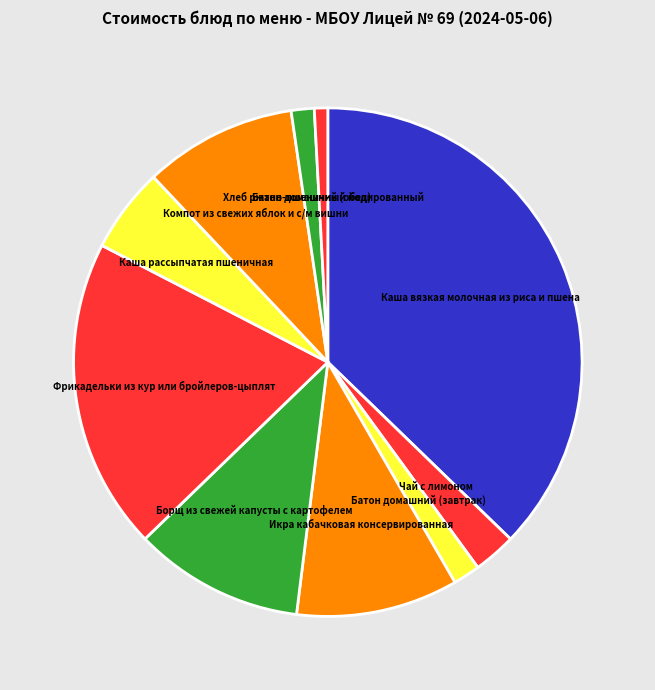

Which category has the smallest portion of the pie?

Хлеб ржано-пшеничный йодированный